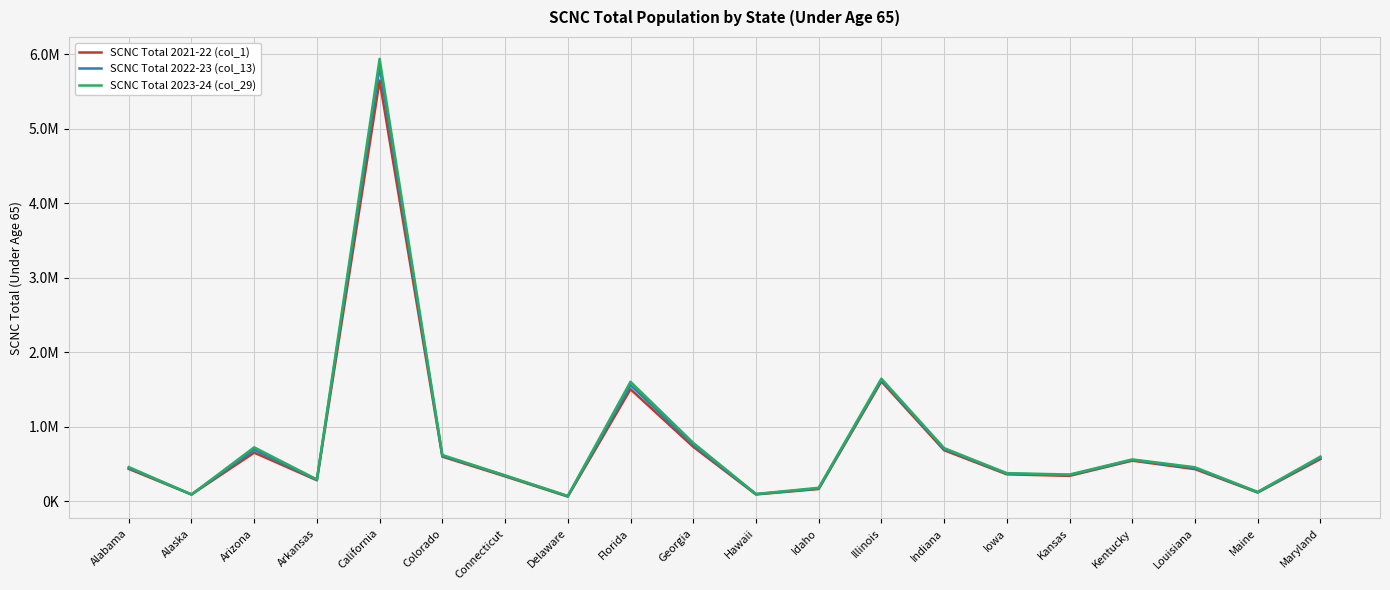

What is the sum of the SCNC Total 2023-24 (col_29) values at Louisiana and Kentucky?

1022711